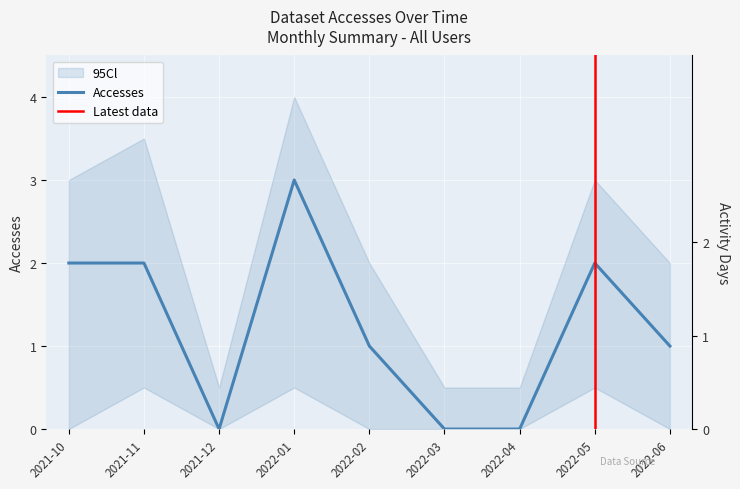

At which label does Accesses first exceed 1?

2021-10